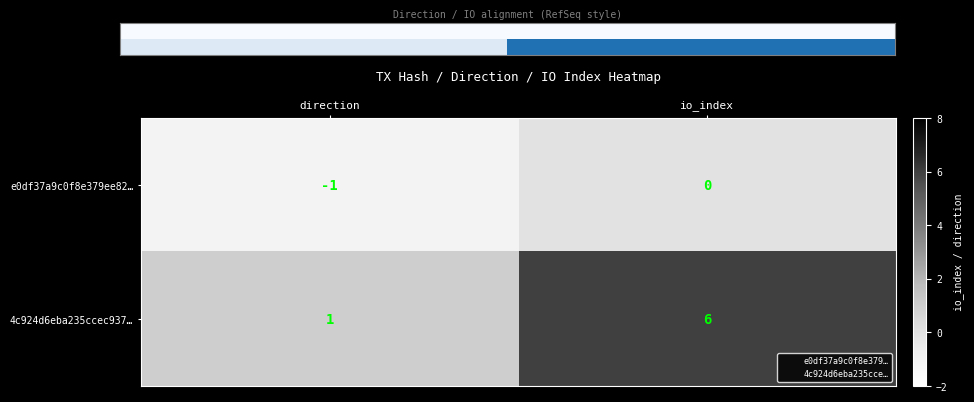

At which category does the chart reach its peak across all series?

io_index